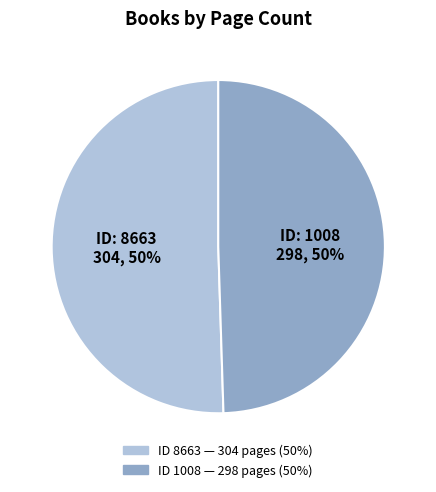

To the nearest percent, what is the average slice percentage?

50%